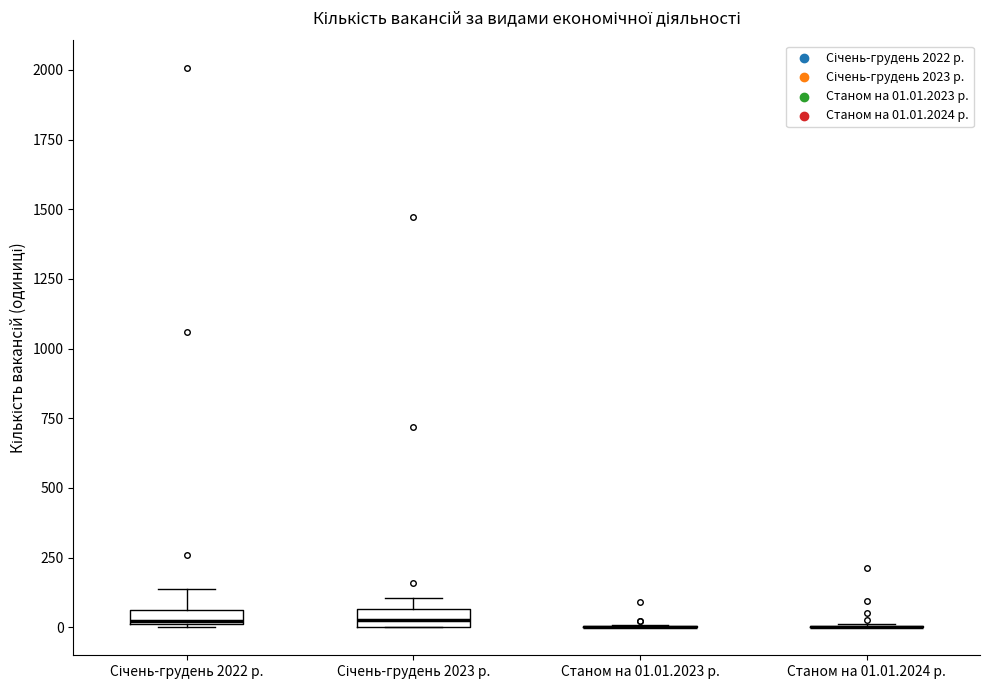

Where is the upper edge of the box for Січень-грудень 2023 р. on the y-axis? The values are not printed on the chart, so give them approximately, as read against the axis.

50